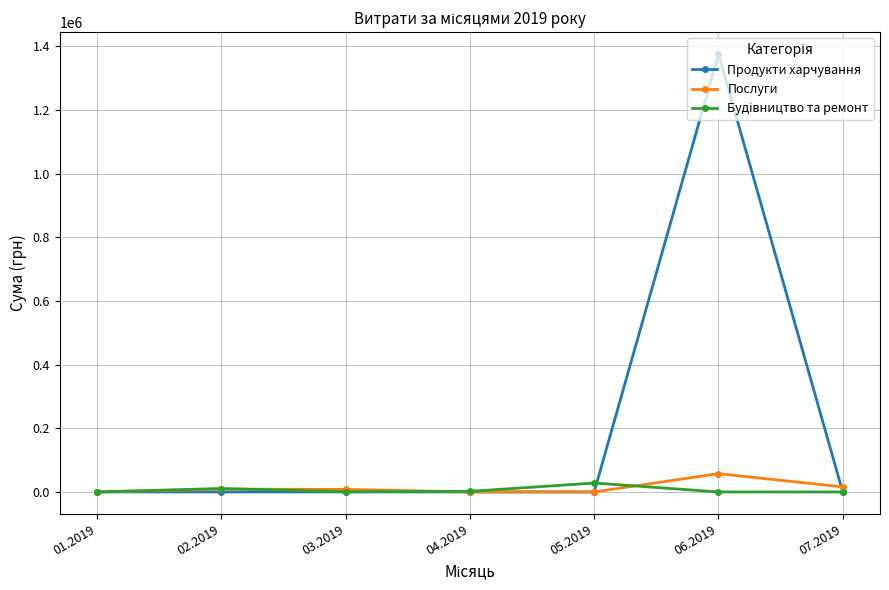

Which series has the largest total across all categories?

Продукти харчування